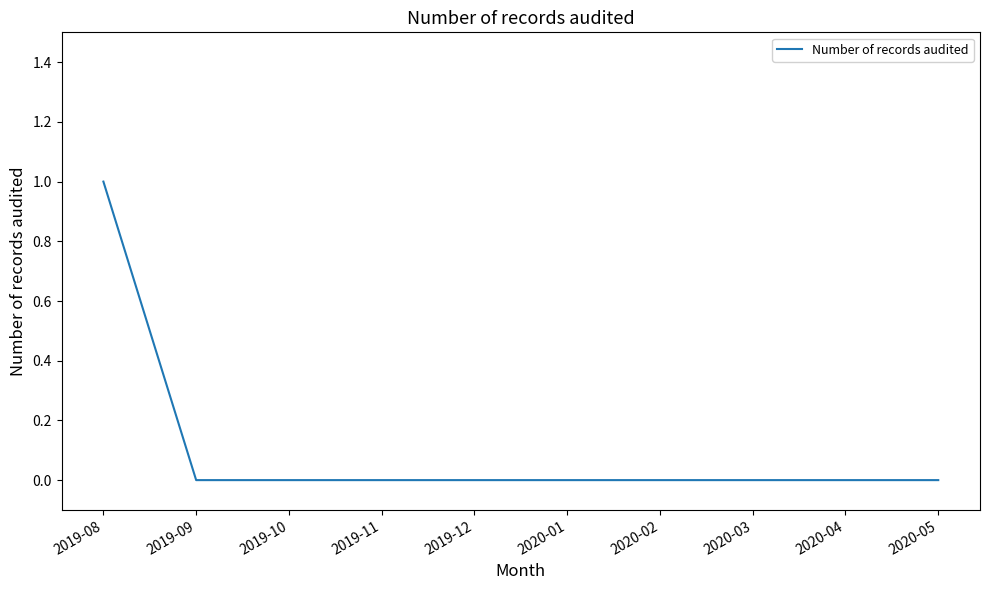

The value at 2020-02 is 1. True or false?

False